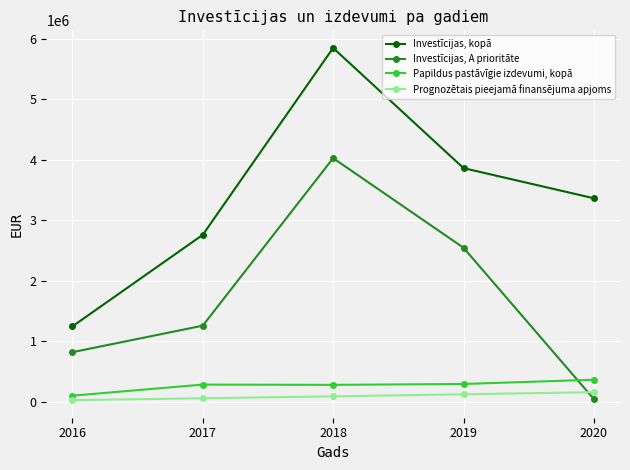

Count the number of categories in the chart.

5